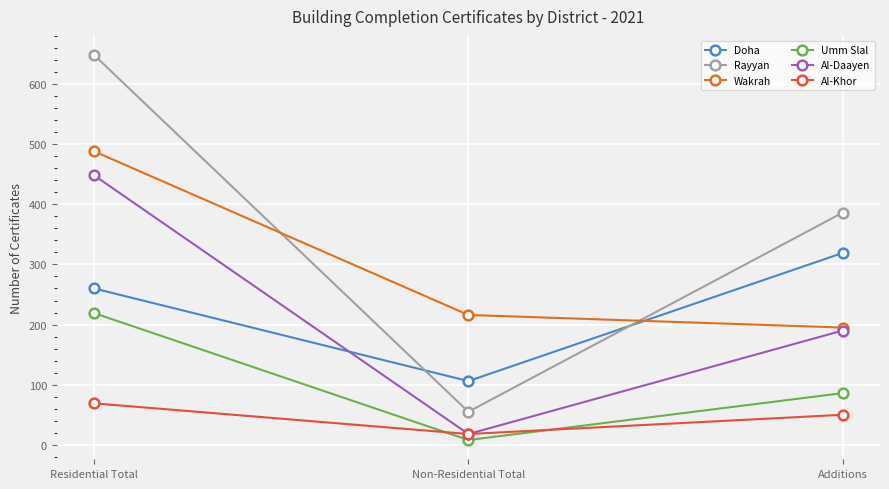

Reading right to left, transcribe all the data shown in this chart.

Doha: 319	106	260
Rayyan: 386	55	648
Wakrah: 195	216	488
Umm Slal: 86	8	219
Al-Daayen: 190	18	448
Al-Khor: 50	18	69